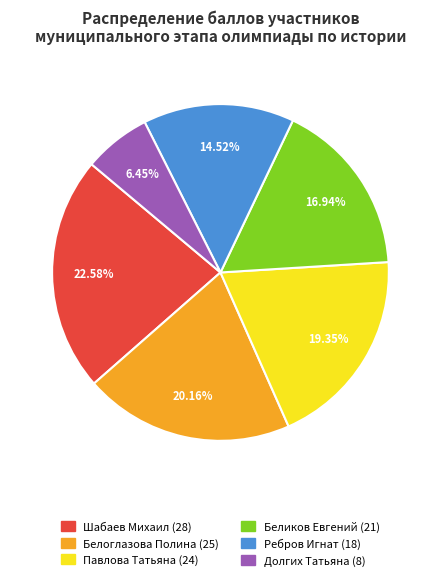

Which slice is the largest?

Шабаев Михаил (28)